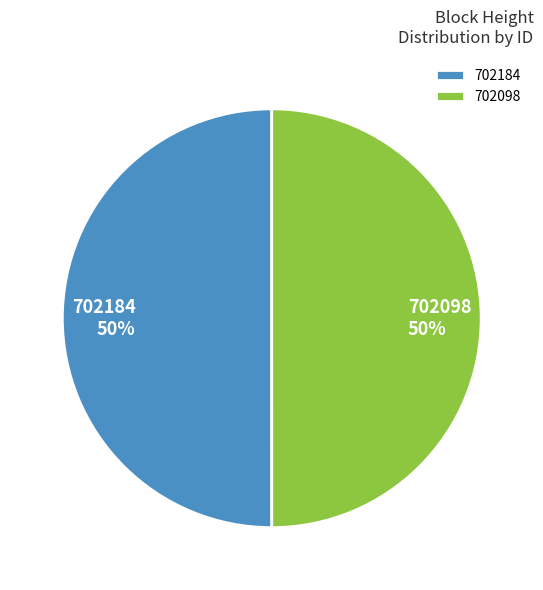

Approximately how many times larger is the value at 702184 compared to 702098?

1.0